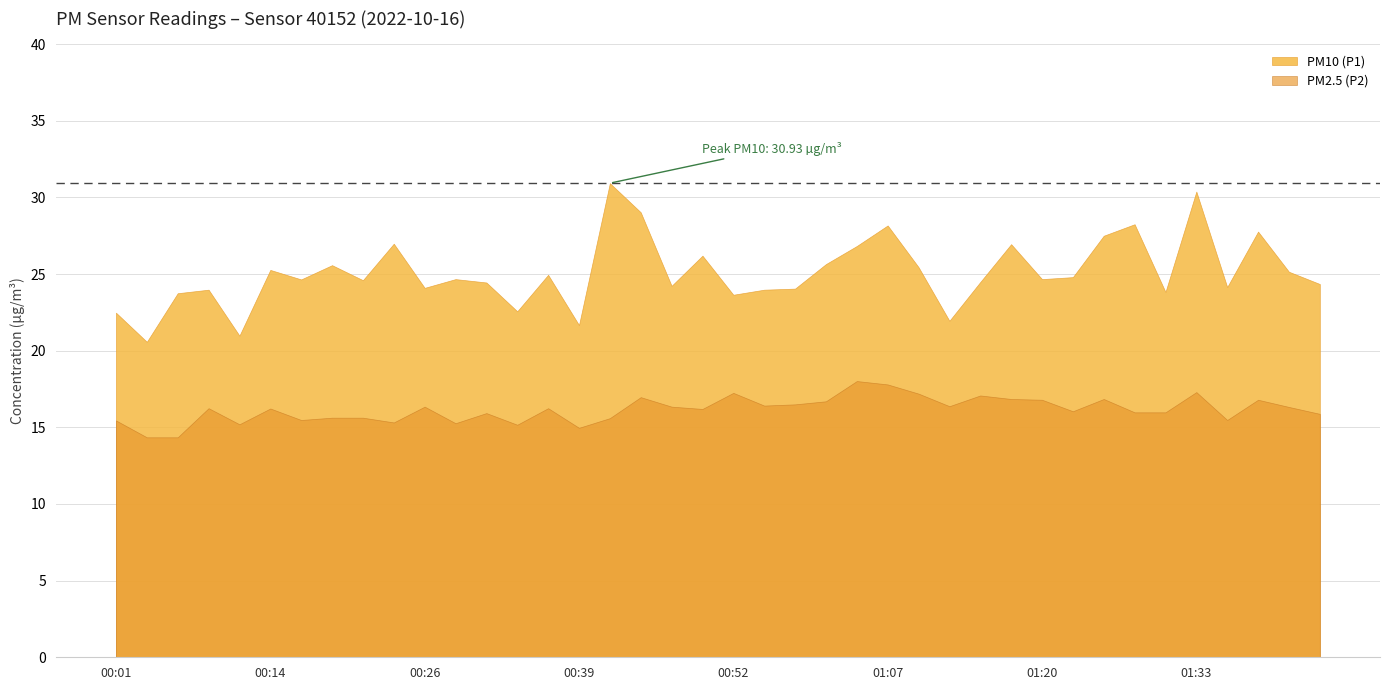

What is the maximum value for PM10 (P1)?

30.9